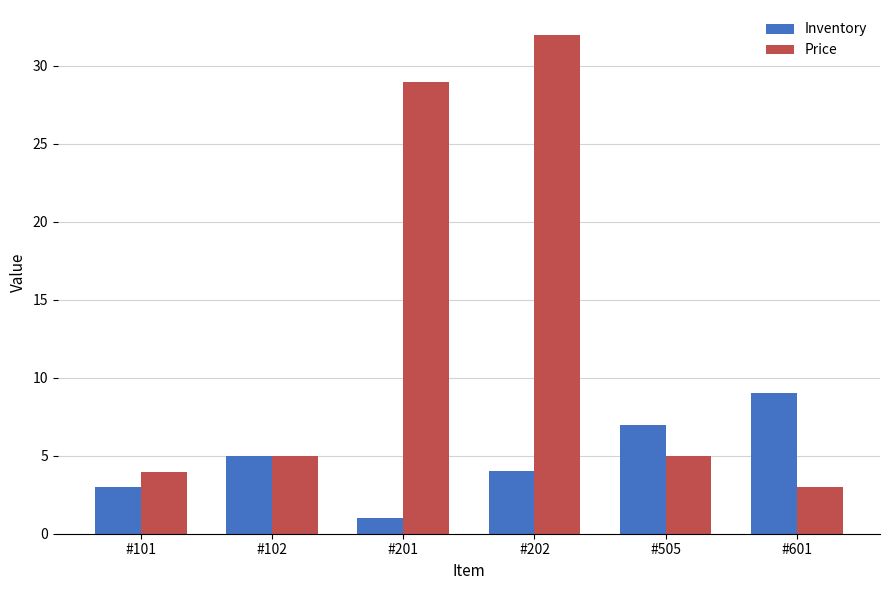

Which series changed the most between #101 and #601?

Inventory